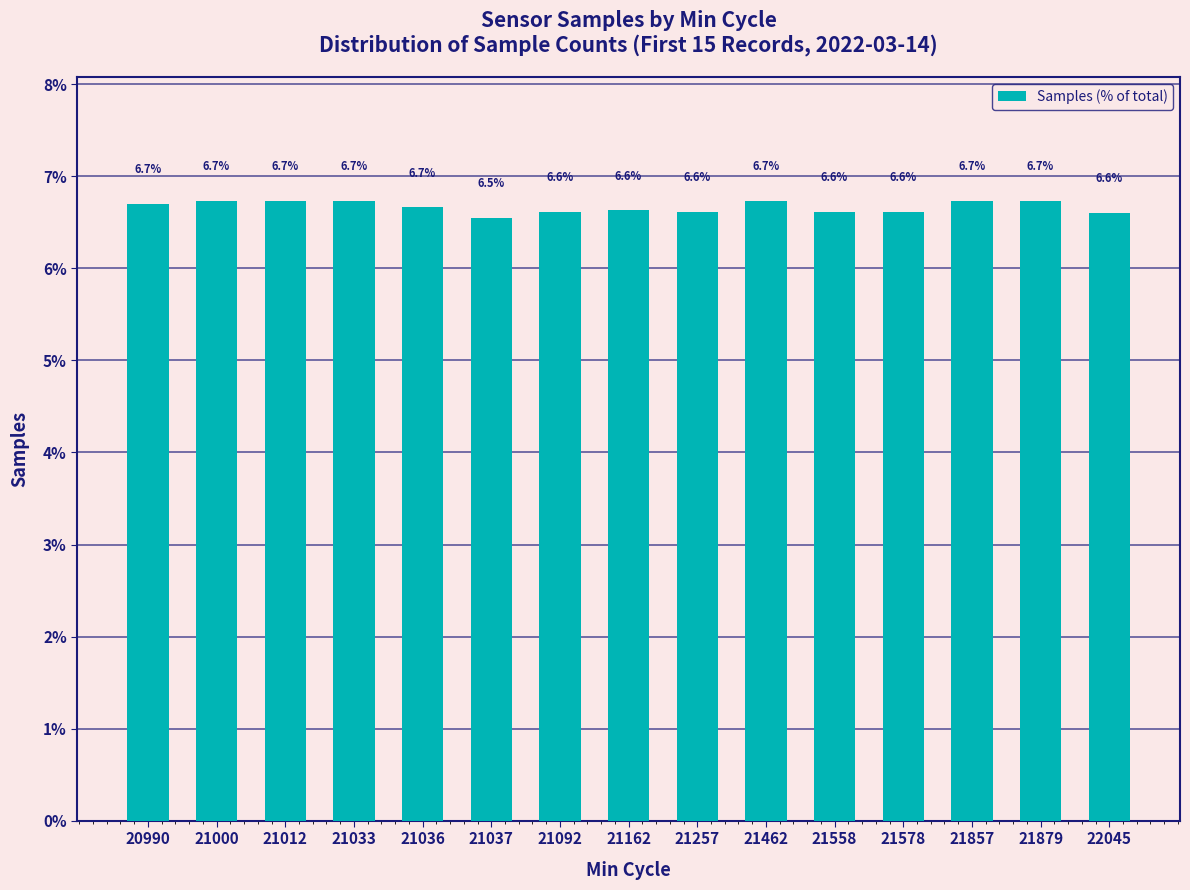

What is the change in value from 21037 to 21857?

+0.2